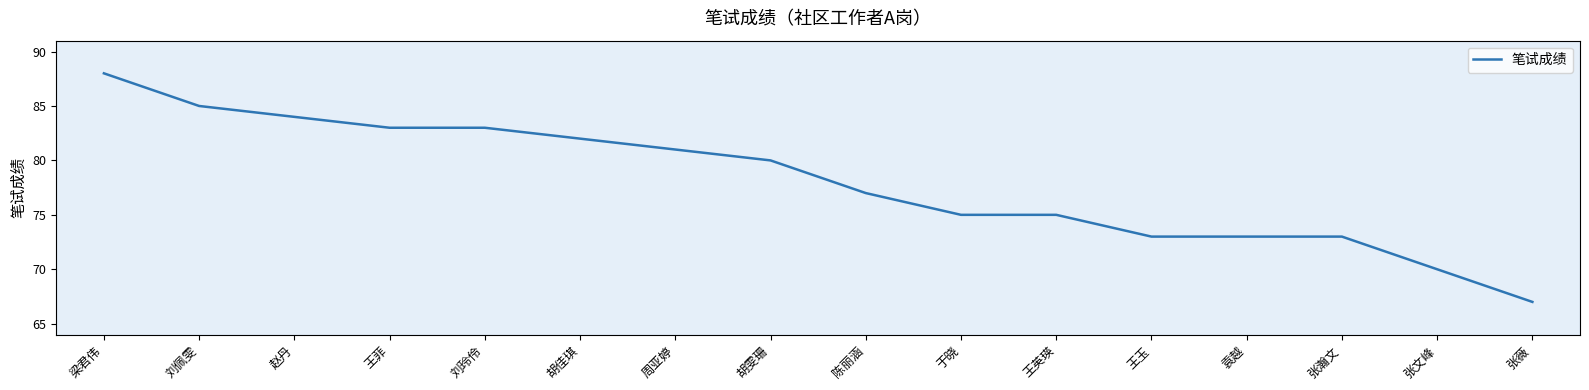

What is the smallest value displayed?

67